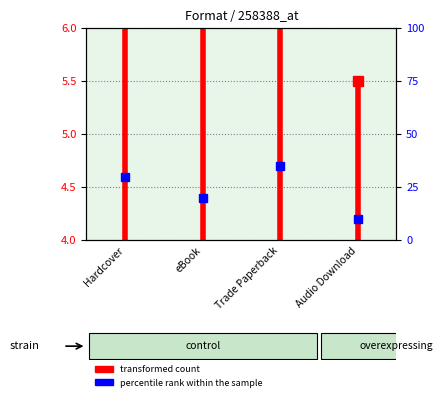

What position from the left is Hardcover?

1